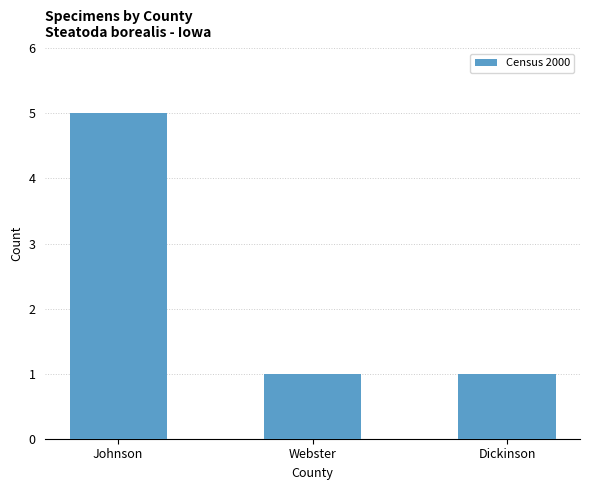

How many data points does each series have?

3